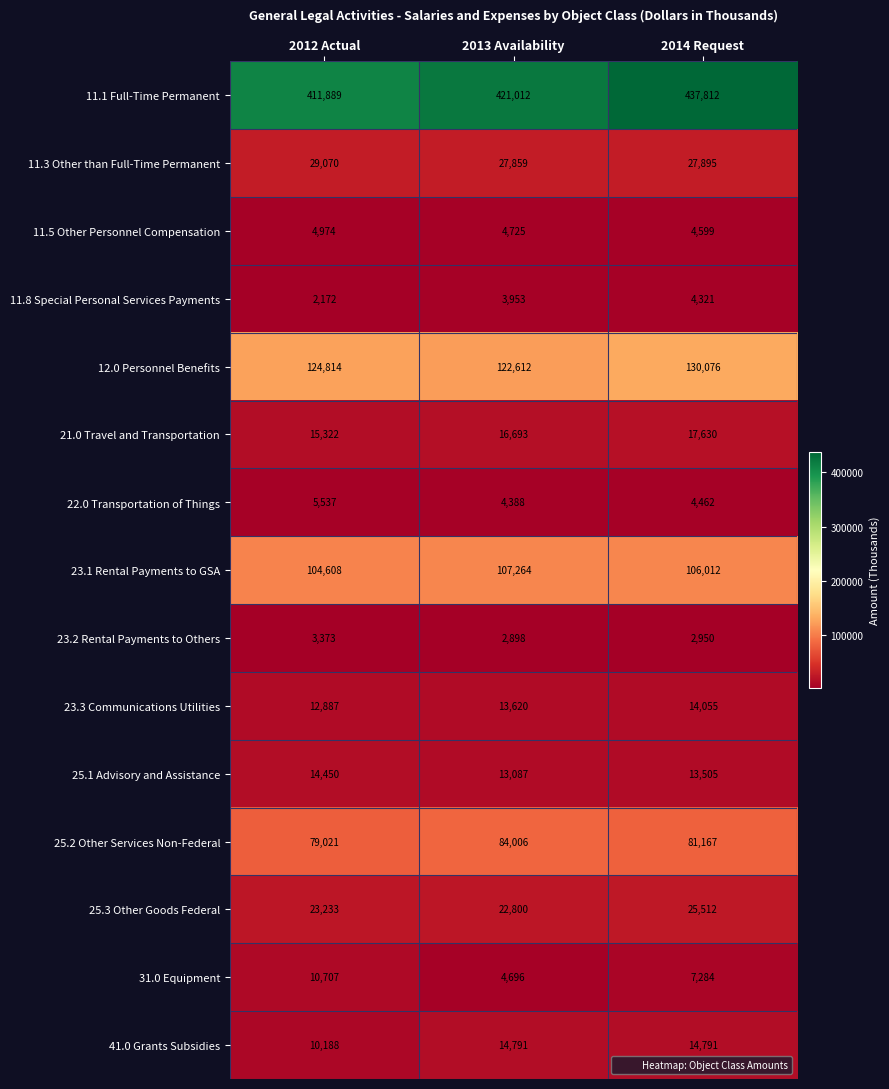

The 23.2 Rental Payments to Others series shows 2898 at 2013 Availability. True or false?

True